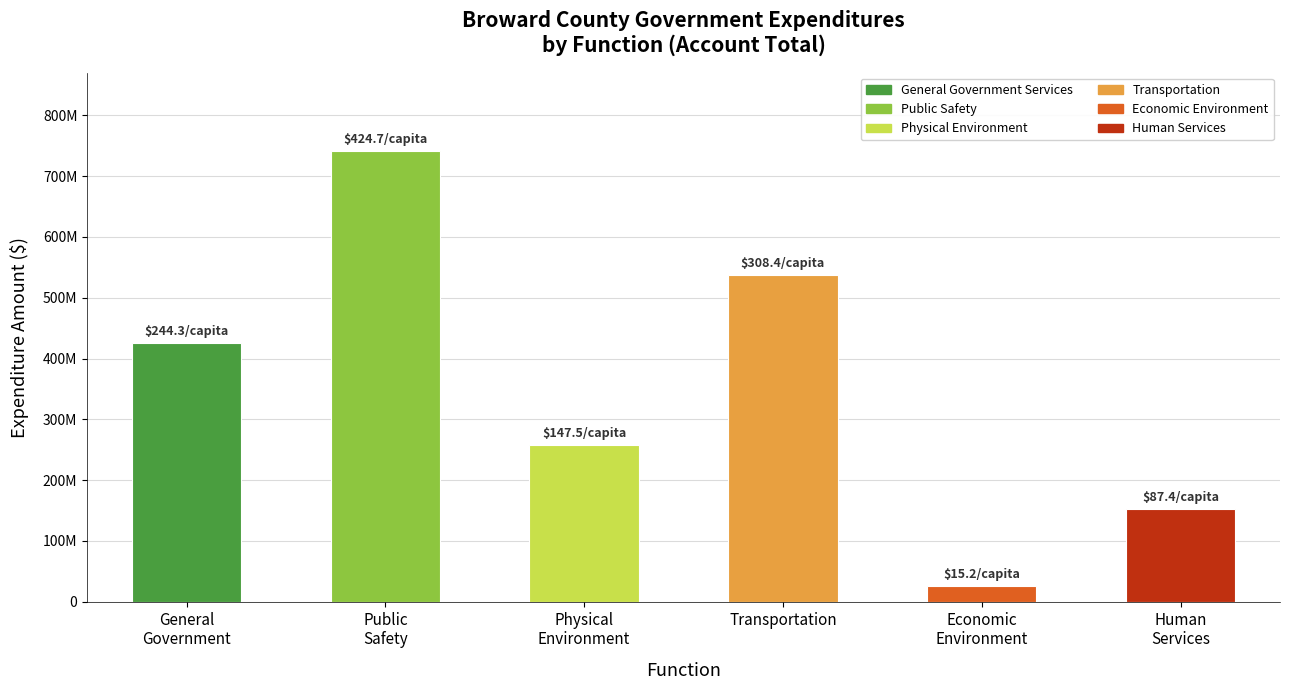

Does the chart contain any negative values?

No